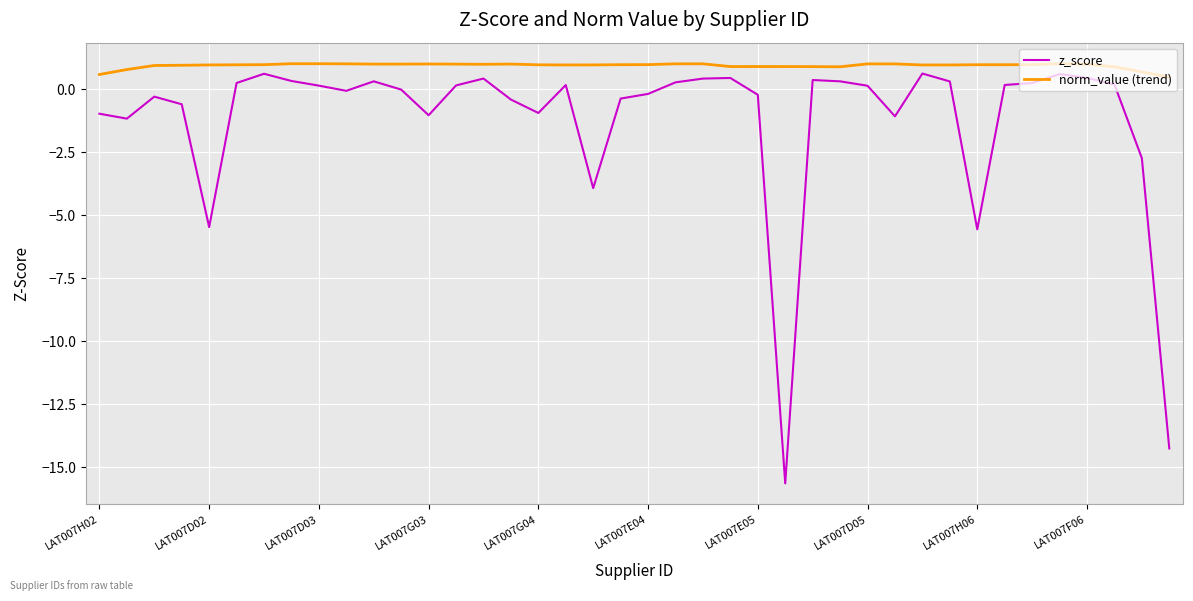

List the series in order of their overall mean, highest first.

norm_value (trend), z_score